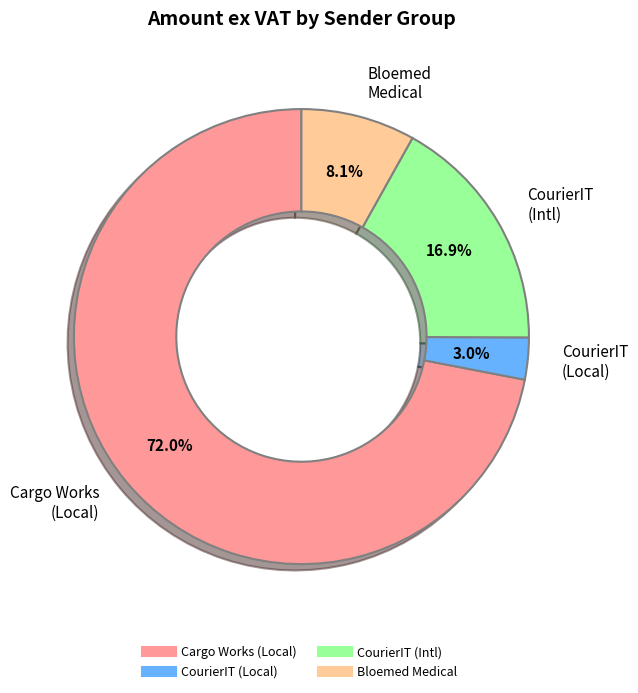

Does any single category account for the majority?

Yes